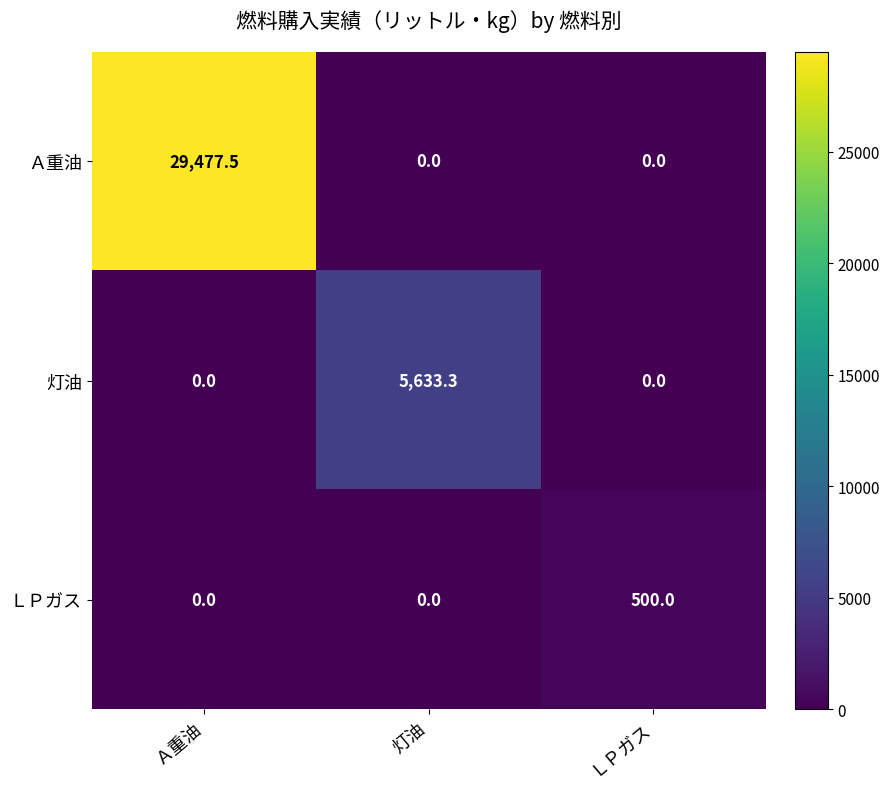

Which series has the largest range (max minus min)?

Ａ重油